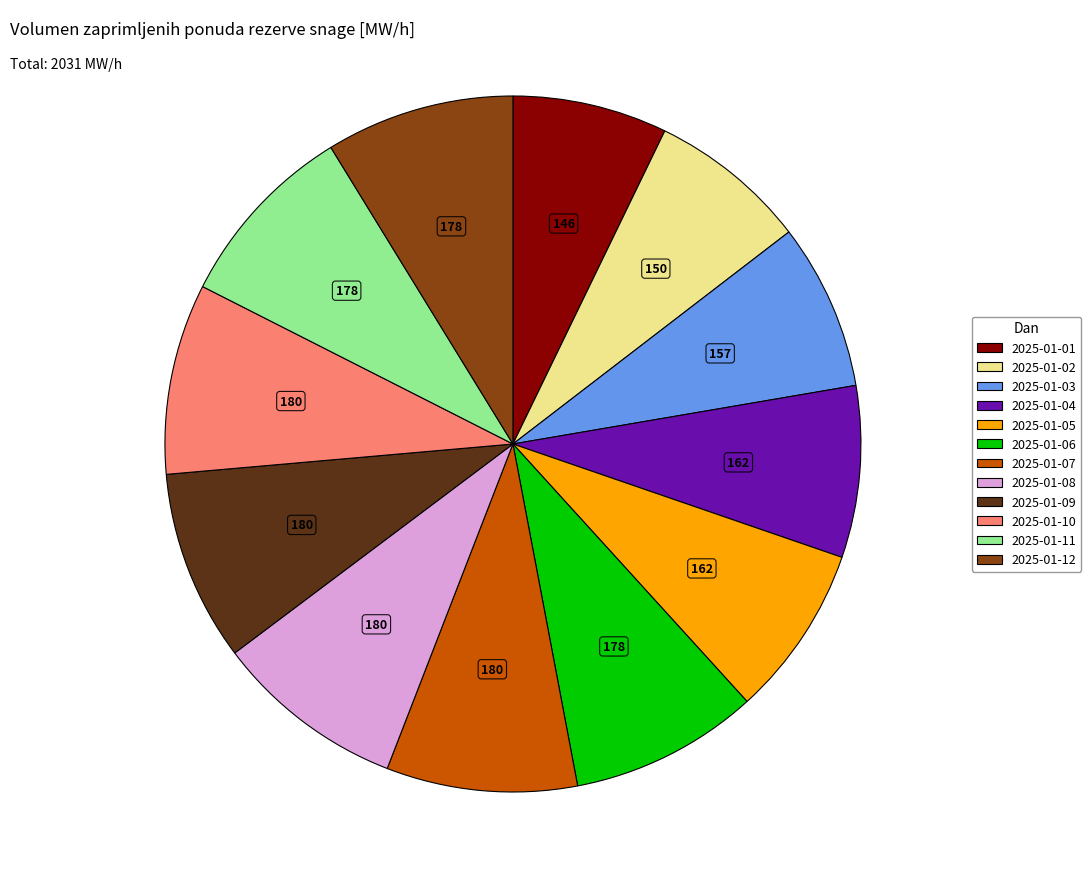

Is the sum of 2025-01-02 and 2025-01-05 greater than half?

No